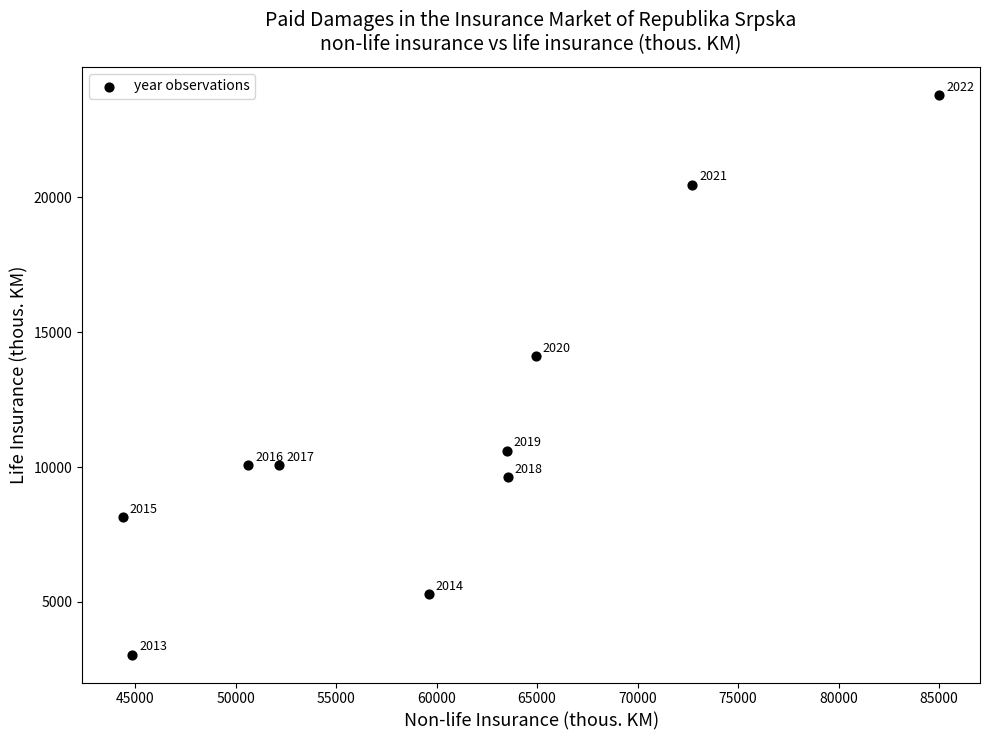

What is the range of X values (max minus min)?

40595.0